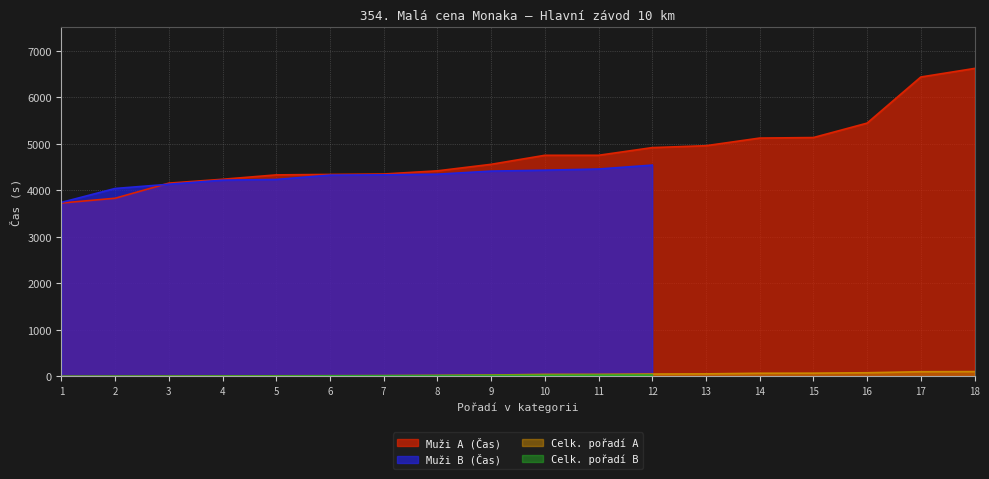

What is the value of the Celk. pořadí A point at the 11th from the left?

45